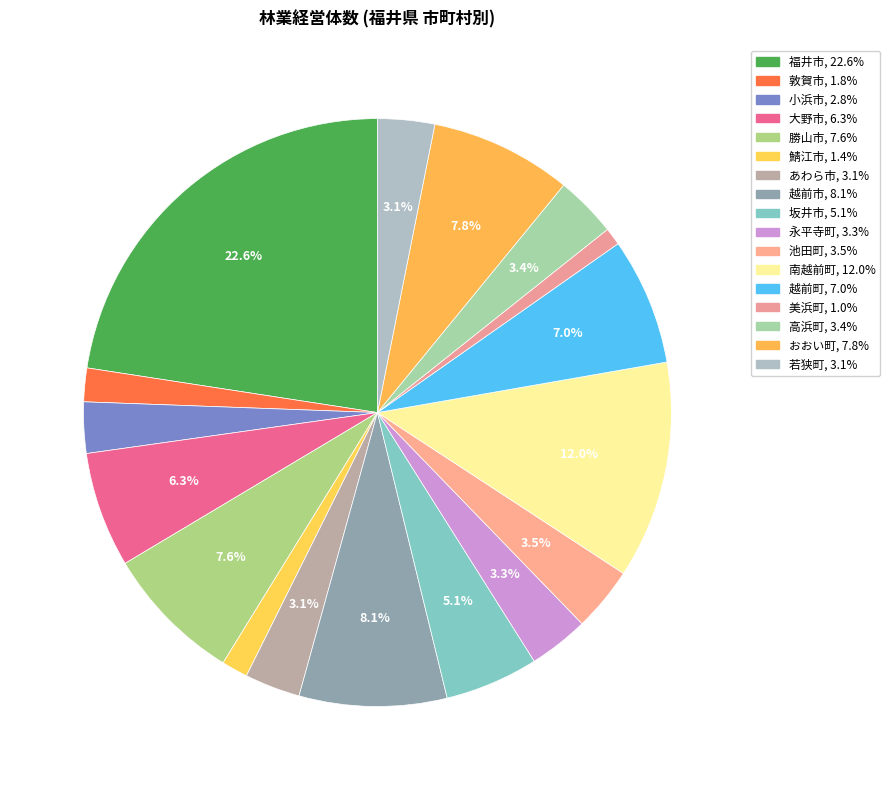

Count the number of slices in the pie.

17